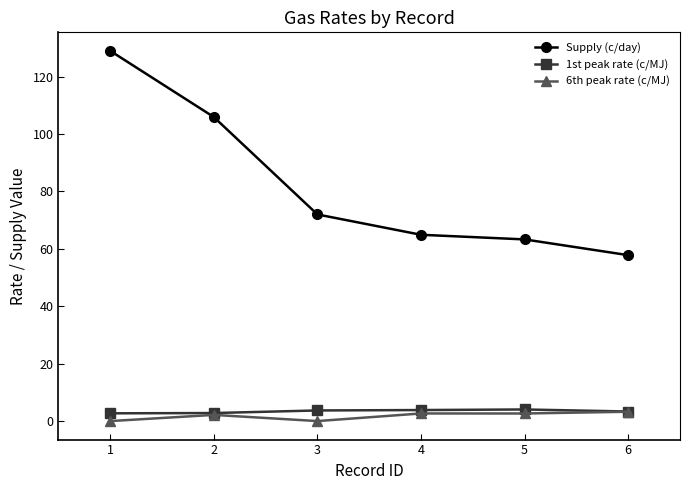

Between 2 and 3, which series saw the biggest shift?

Supply (c/day)